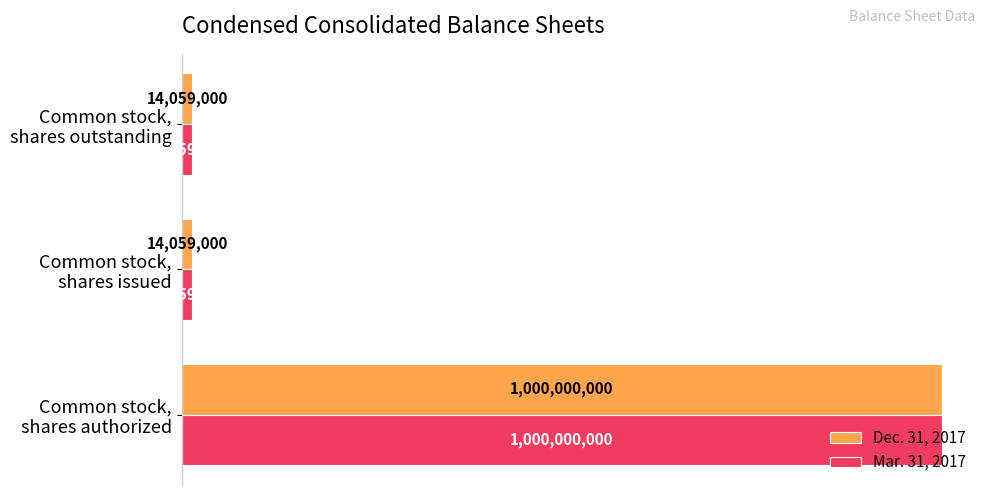

What are all the series names shown in the legend?

Dec. 31, 2017, Mar. 31, 2017